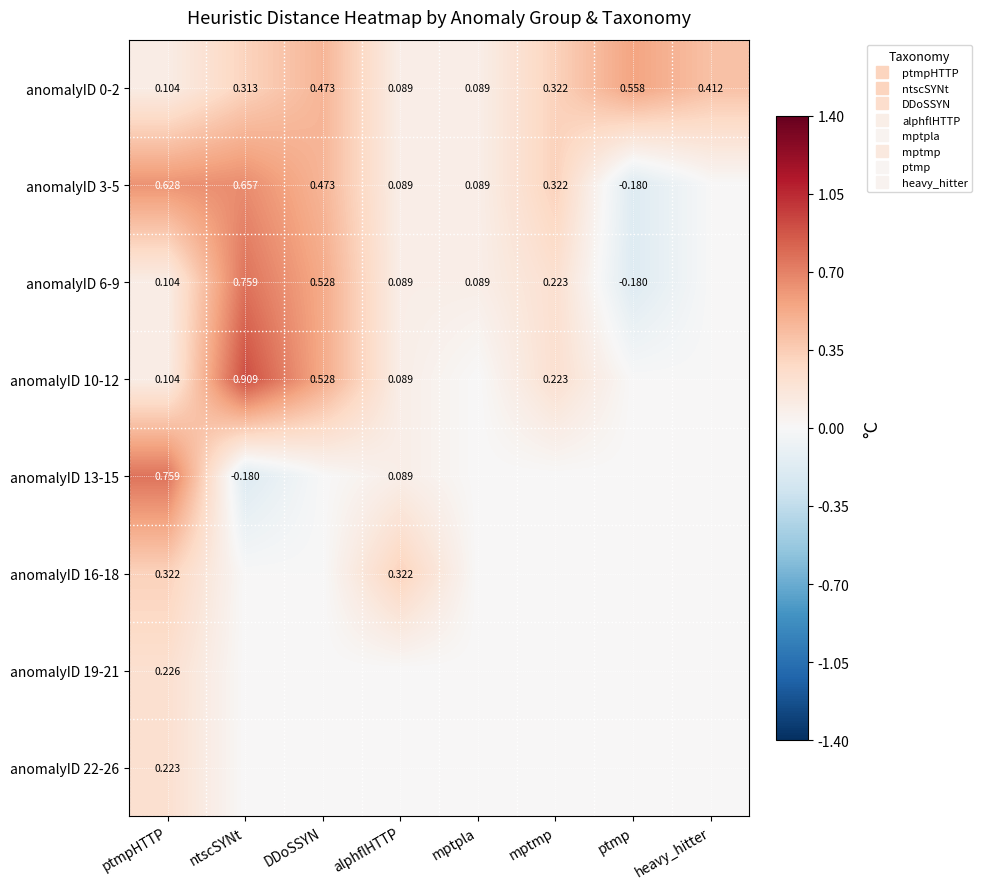

What is the sum of the anomalyID 0-2 values at ntscSYNt and mptmp?

0.6